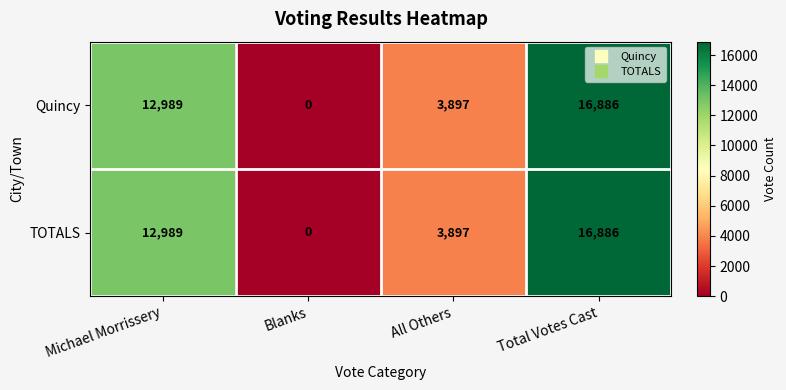

Reading right to left, extract all data points from this chart.

Quincy: Total Votes Cast=16886	All Others=3897	Blanks=0	Michael Morrissery=12989
TOTALS: Total Votes Cast=16886	All Others=3897	Blanks=0	Michael Morrissery=12989